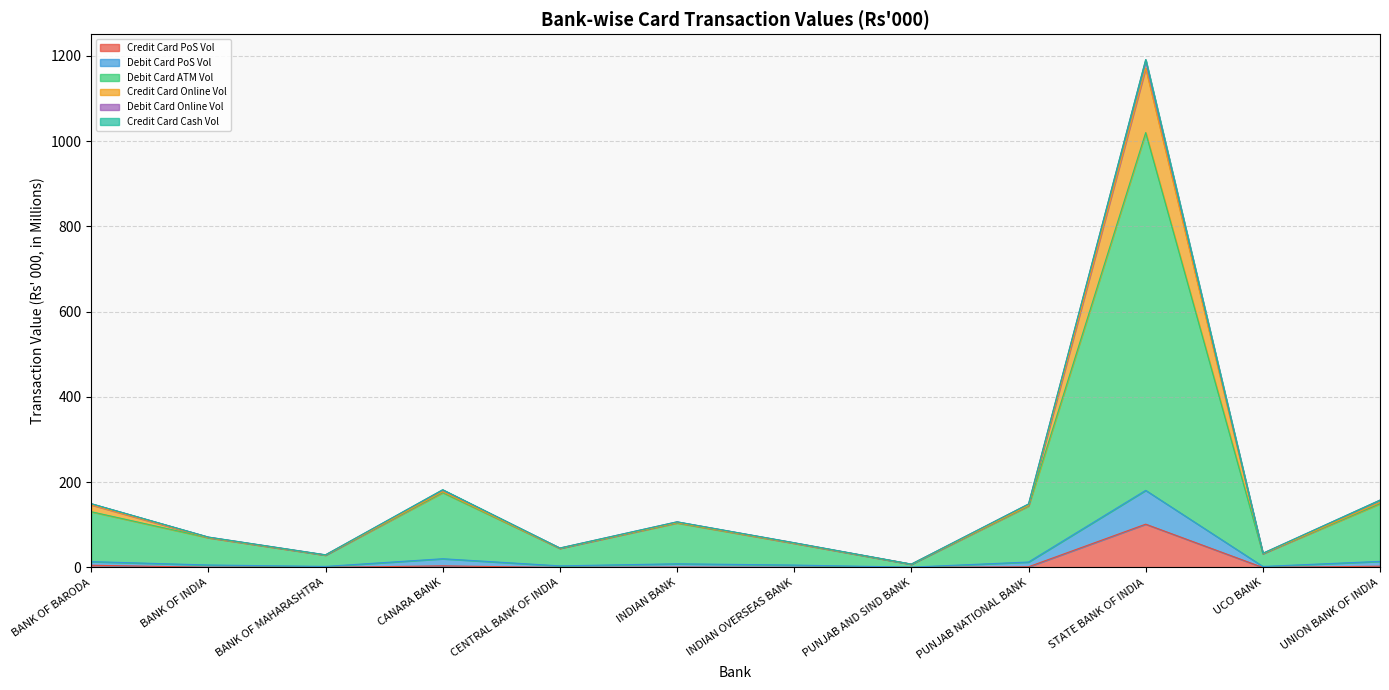

The value of Credit Card PoS Vol at STATE BANK OF INDIA is 143.4. True or false?

False